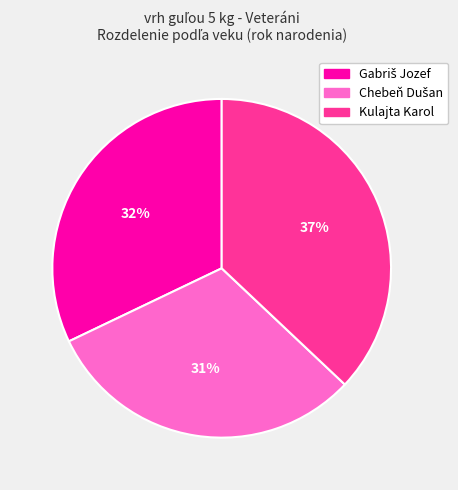

Does Kulajta Karol represent more than half of the total?

No